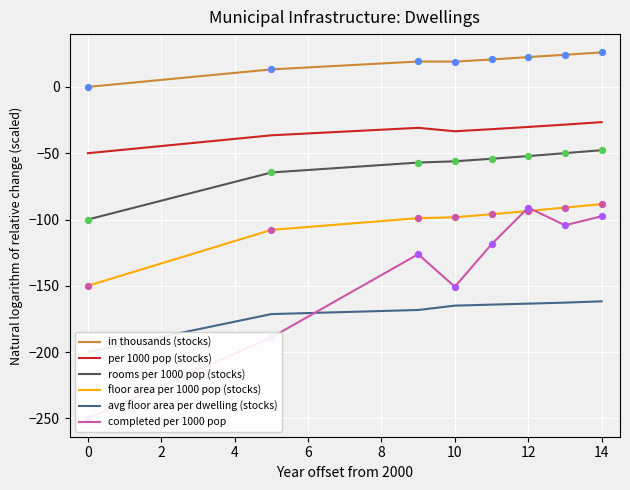

What are all the series names shown in the legend?

in thousands (stocks), per 1000 pop (stocks), rooms per 1000 pop (stocks), floor area per 1000 pop (stocks), avg floor area per dwelling (stocks), completed per 1000 pop